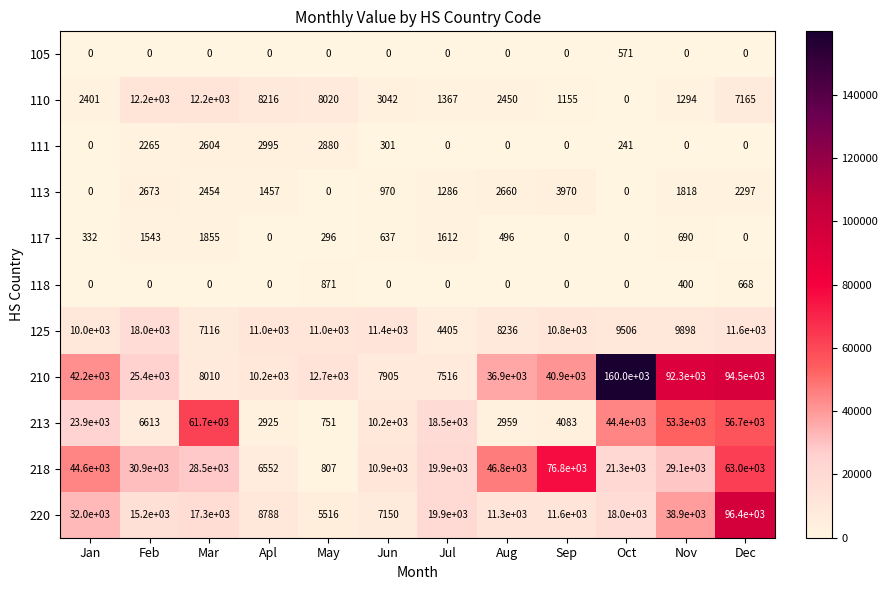

Where is 110 nearest to the value 6100?

Dec